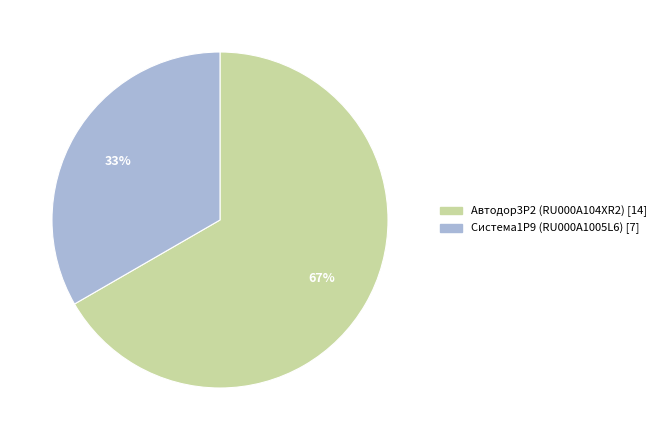

What is the largest slice in the pie chart?

Автодор3Р2